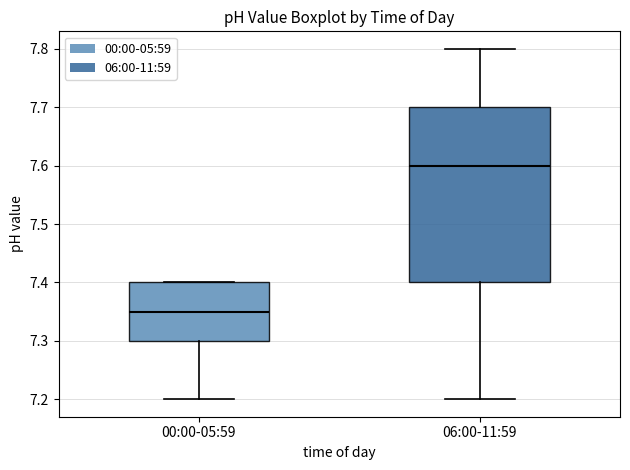

Which box's median line is the highest?

06:00-11:59